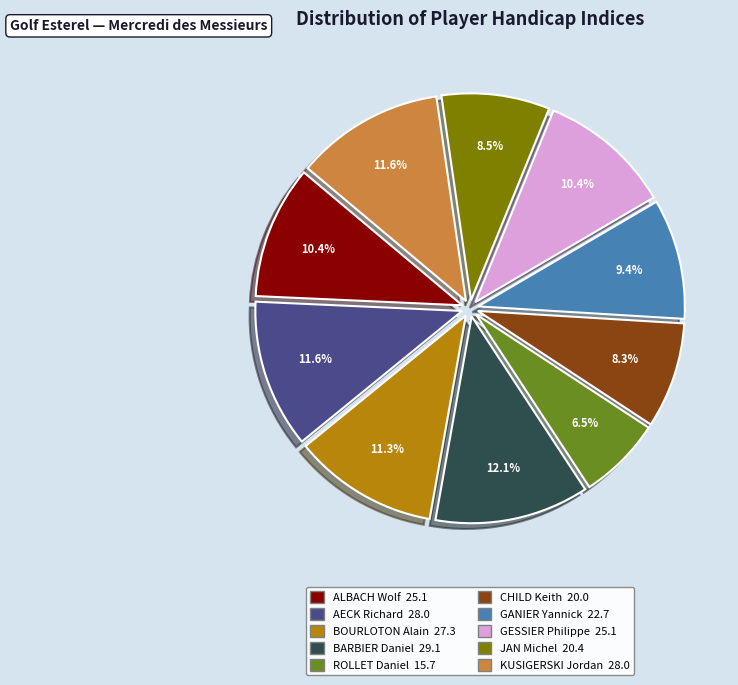

Count the number of slices in the pie.

10